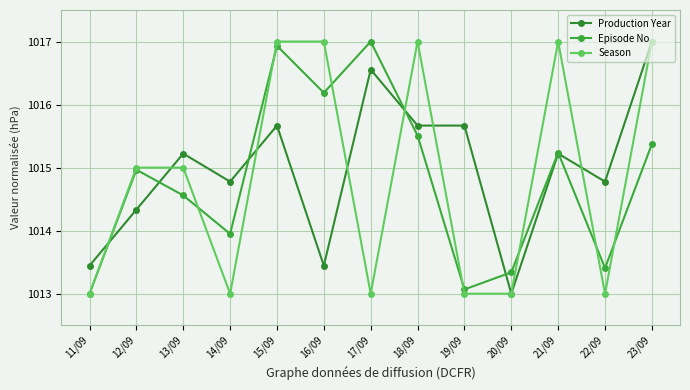

Count the Season values in the range 1013 to 1017.

13